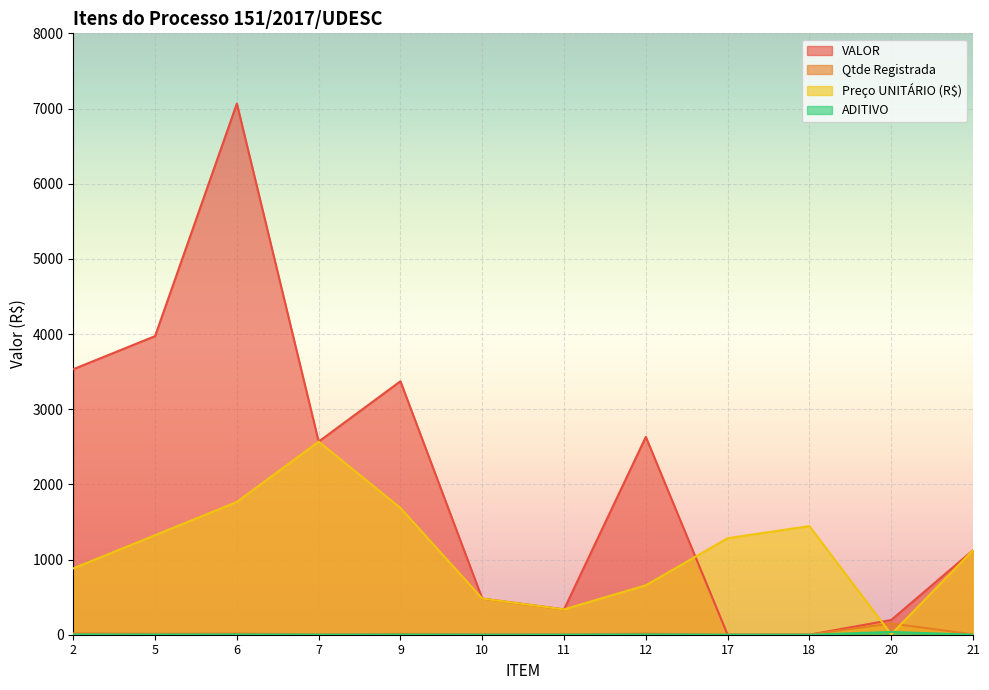

Where do Qtde Registrada and VALOR first cross each other?

12 and 17